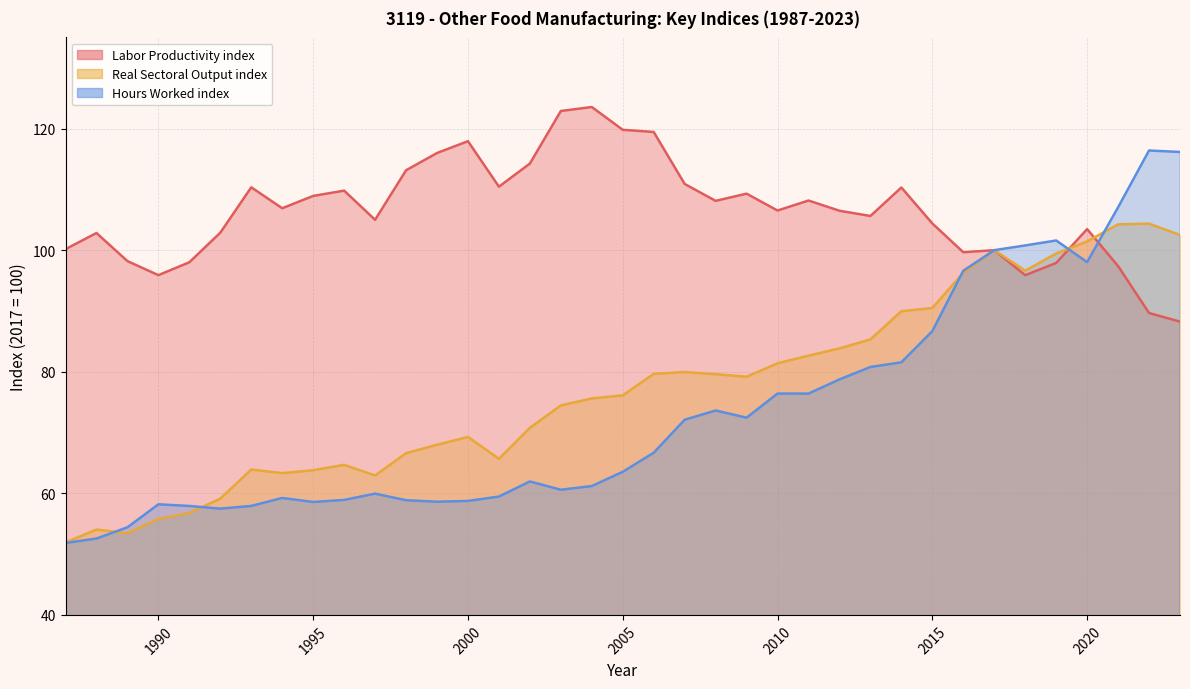

Between 2001 and 2007, which series saw the biggest shift?

Real Sectoral Output index